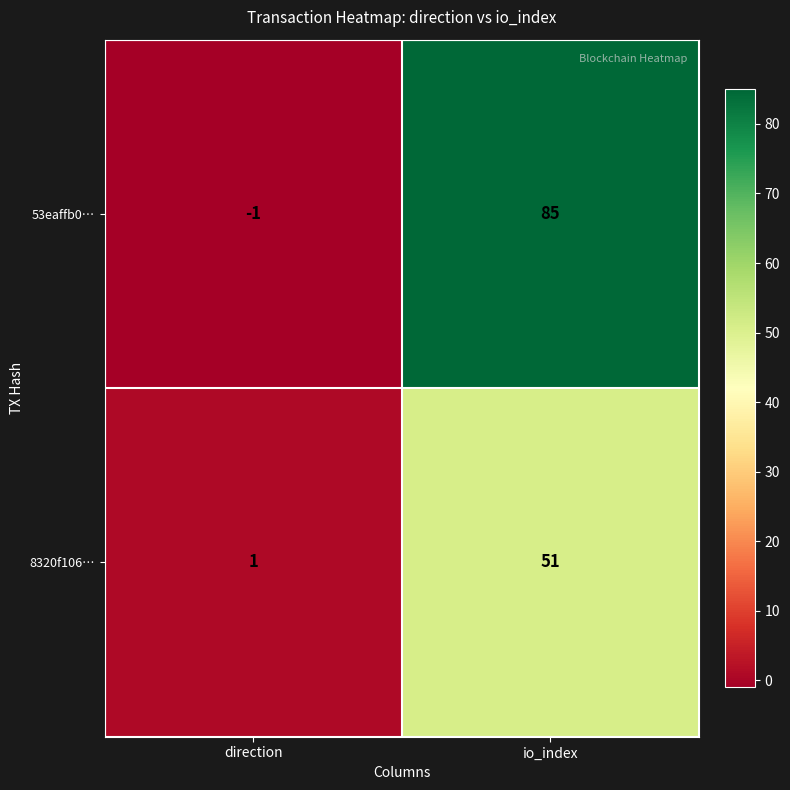

Reading right to left, transcribe all the data shown in this chart.

53eaffb0…: 85	-1
8320f106…: 51	1